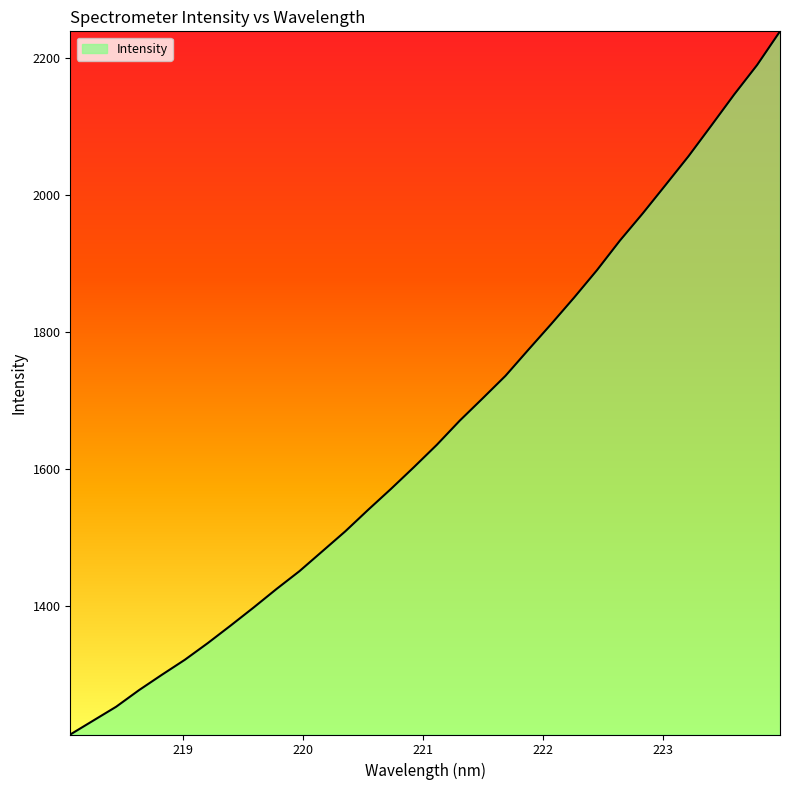

What is the maximum value shown in the chart?

2238.6